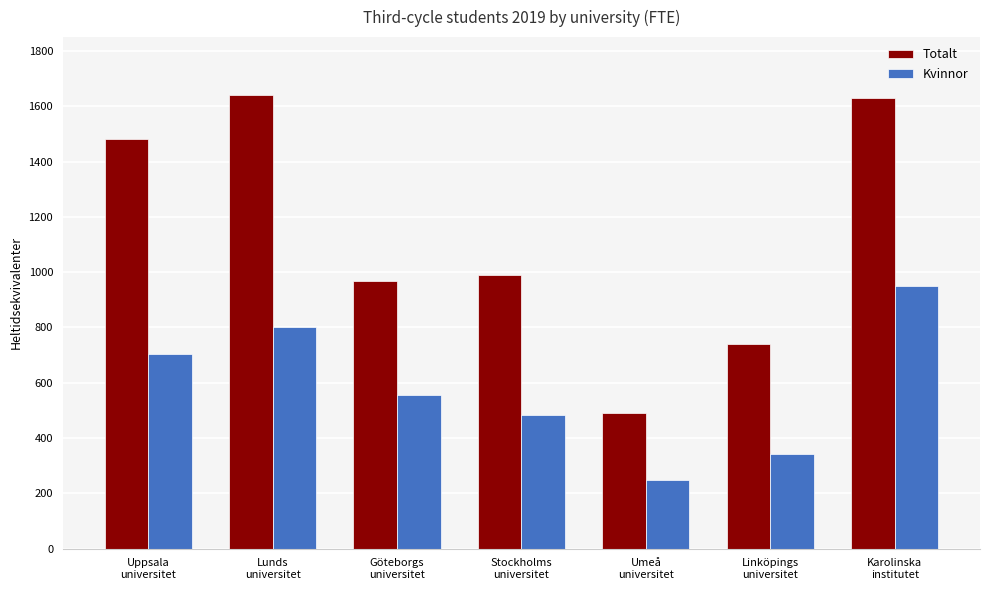

Reading right to left, transcribe all the data shown in this chart.

Totalt: Karolinska
institutet=1630.3	Linköpings
universitet=739.8	Umeå
universitet=491.2	Stockholms
universitet=990.3	Göteborgs
universitet=967.7	Lunds
universitet=1639.7	Uppsala
universitet=1482.0
Kvinnor: Karolinska
institutet=950.2	Linköpings
universitet=341.4	Umeå
universitet=249.1	Stockholms
universitet=482.7	Göteborgs
universitet=556.3	Lunds
universitet=800.9	Uppsala
universitet=705.1